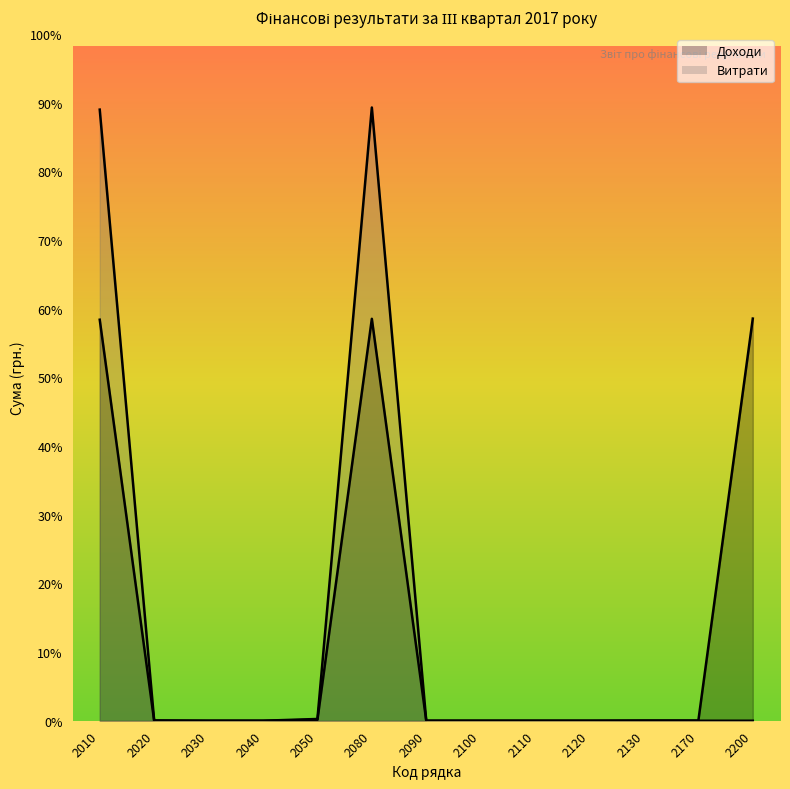

Rank the series by their maximum value, from lowest to highest.

Доходи, Витрати